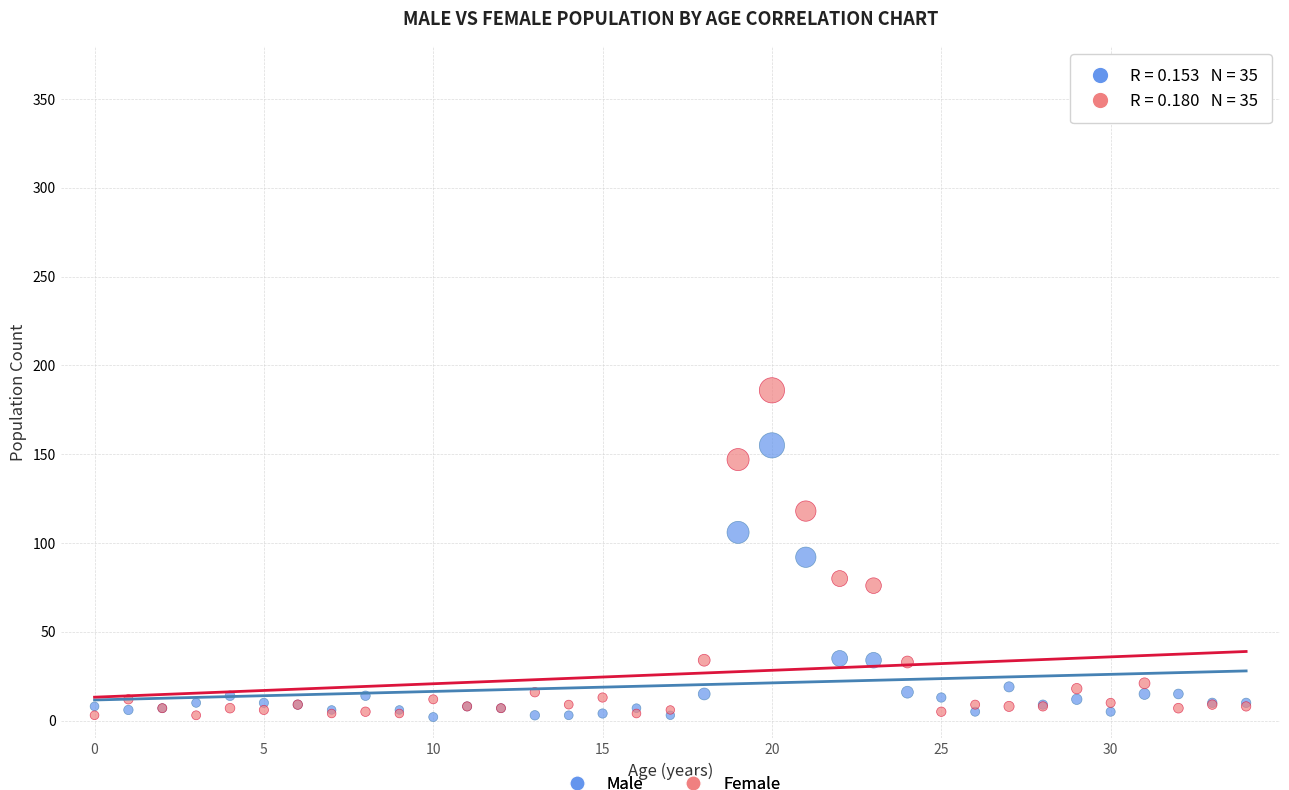

What are all the series names shown in the legend?

Male, Female